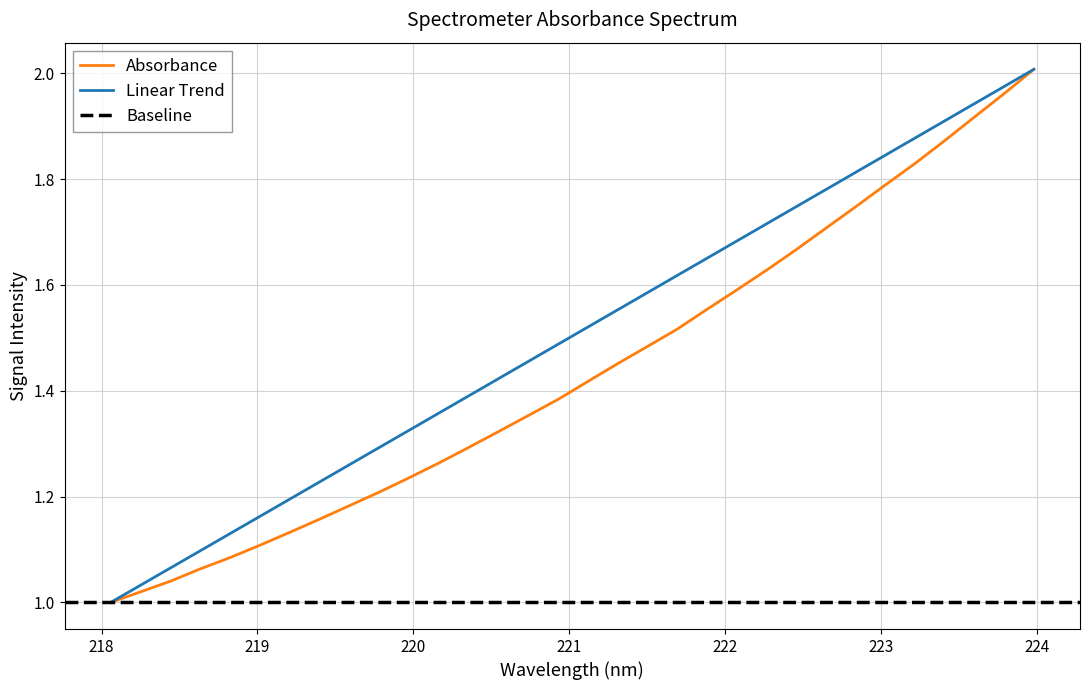

Is this an area chart (filled region under the line)?

No